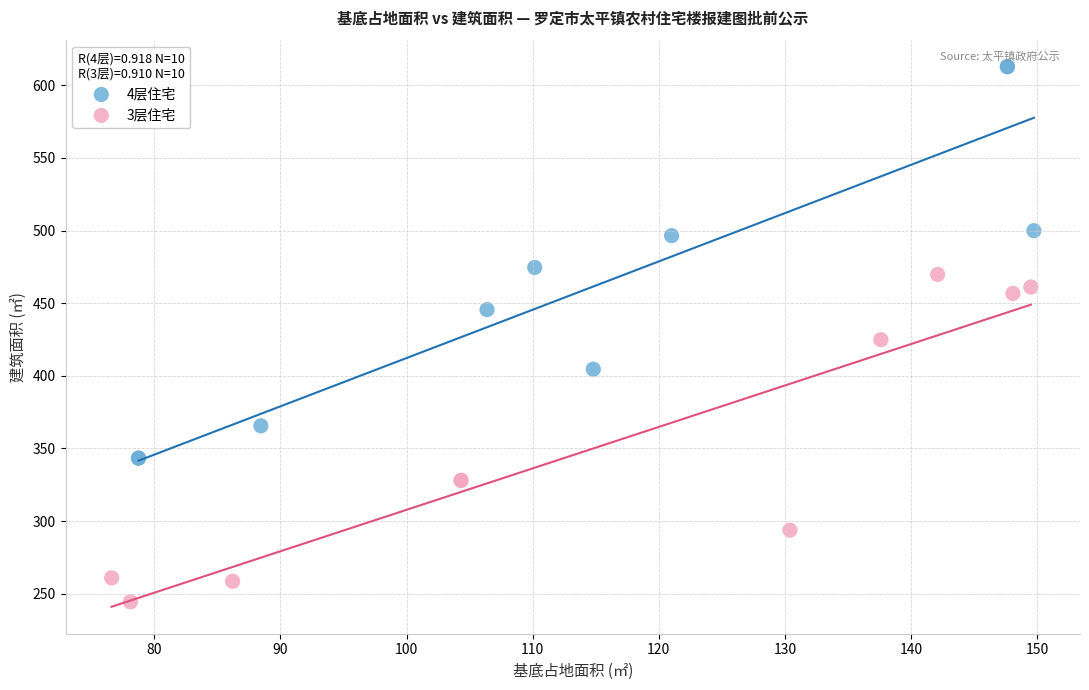

What are all the series names shown in the legend?

4层住宅, 3层住宅